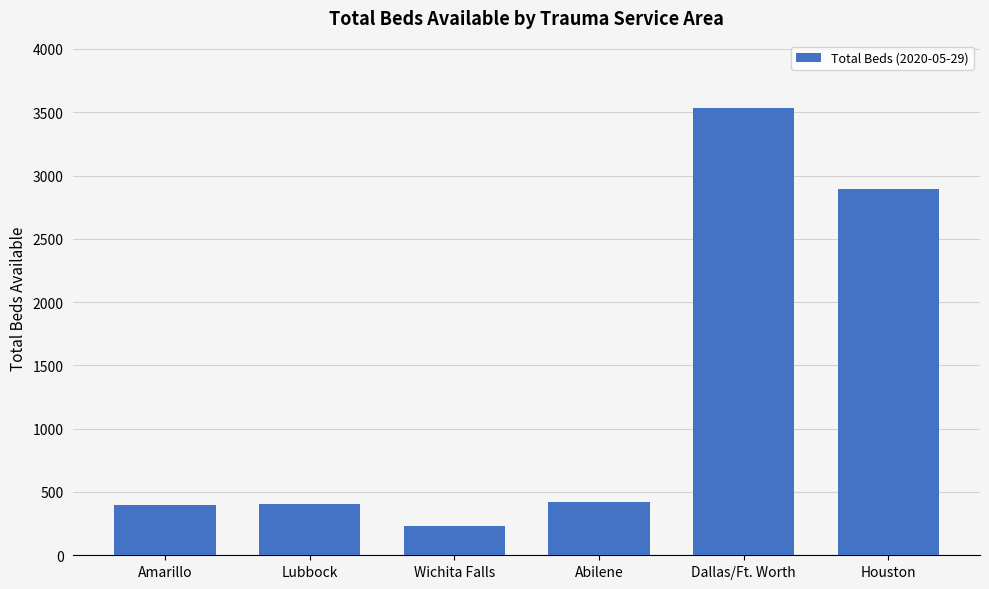

What is the sum of the values at Dallas/Ft. Worth and Amarillo?

3934